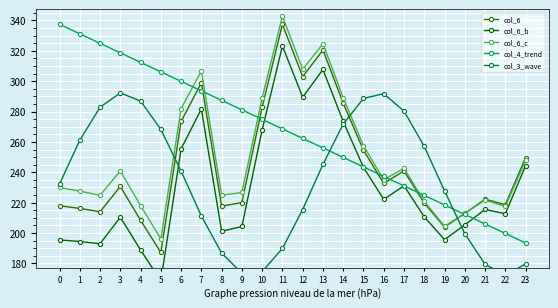

Does the chart display data point markers on the line(s)?

Yes